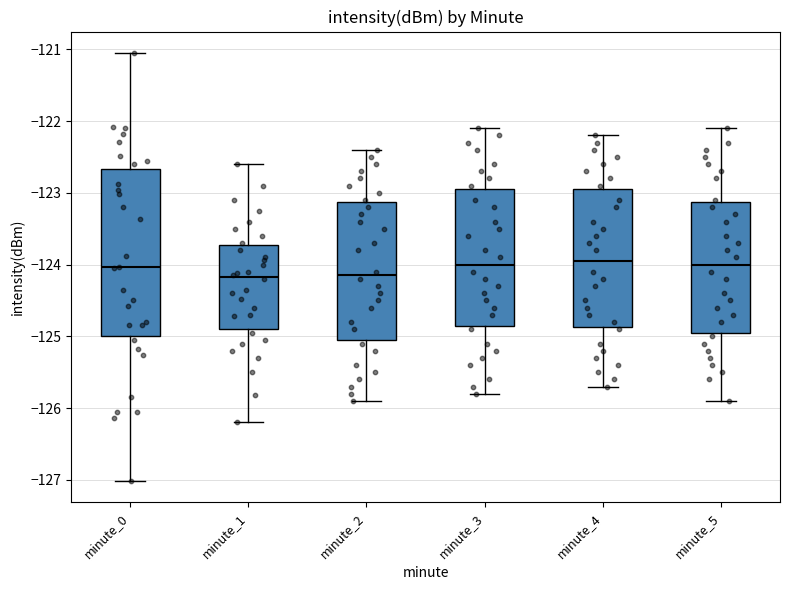

Reading left to right, read every box against the y-axis: the position of its median line, the range the box covers, and the ends of its whiskers. The values are not printed on the chart, so give them approximately, as read against the axis.

minute_0: median -124.0, box -125.0 to -122.7, whiskers -127.0 to -121.1
minute_1: median -124.2, box -124.9 to -123.7, whiskers -126.2 to -122.6
minute_2: median -124.1, box -125.0 to -123.1, whiskers -125.9 to -122.4
minute_3: median -124.0, box -124.8 to -122.9, whiskers -125.8 to -122.1
minute_4: median -123.9, box -124.9 to -122.9, whiskers -125.7 to -122.2
minute_5: median -124.0, box -124.9 to -123.1, whiskers -125.9 to -122.1